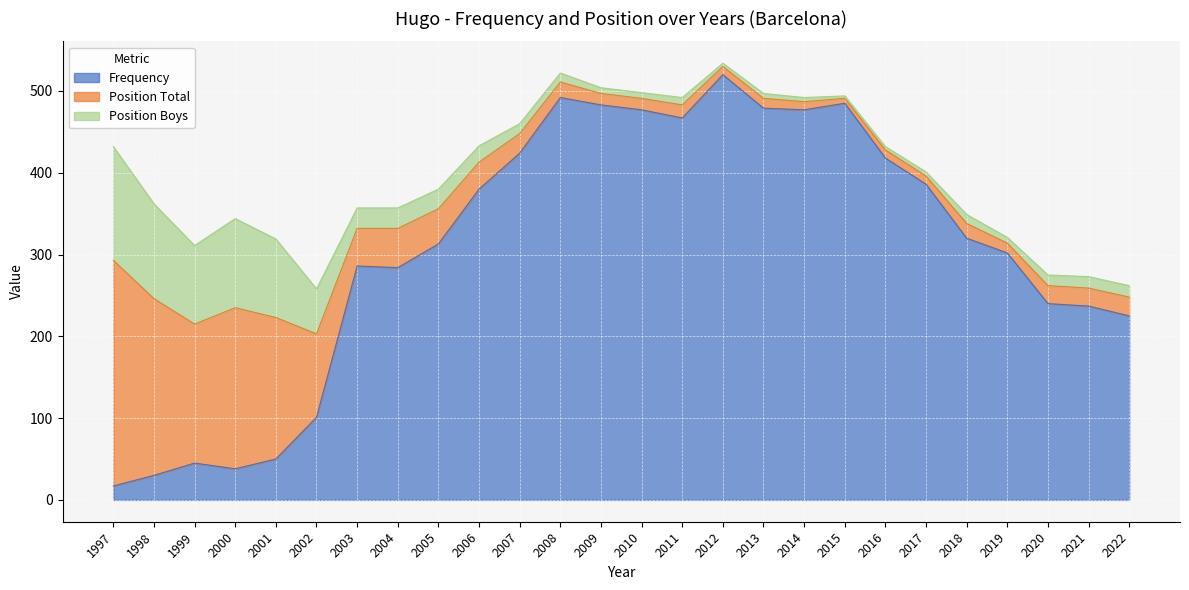

What are all the series names shown in the legend?

Frequency, Position Total, Position Boys